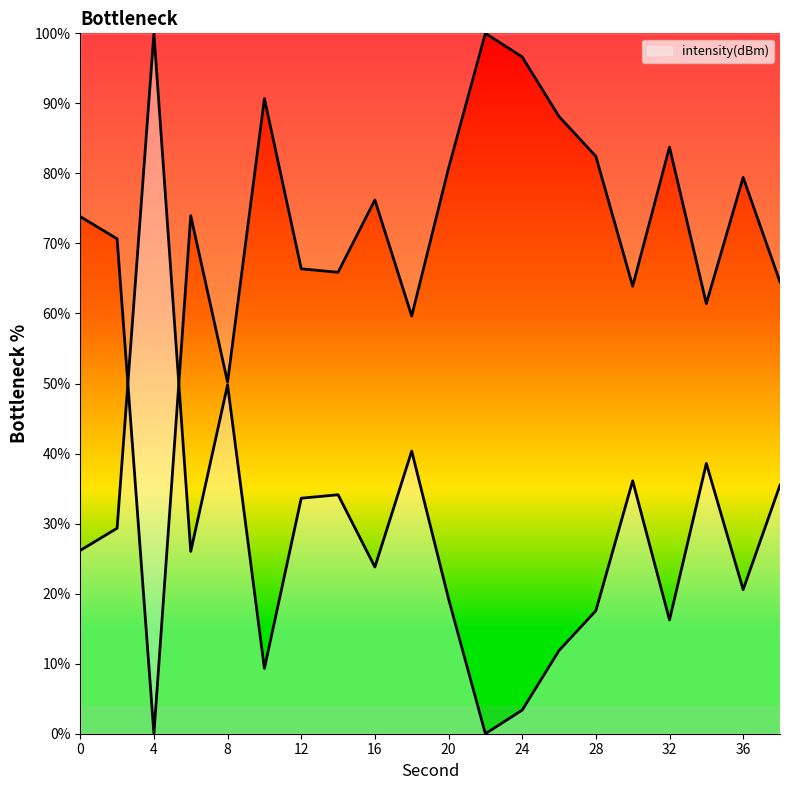

What is the value of the 9th point from the left?

23.8